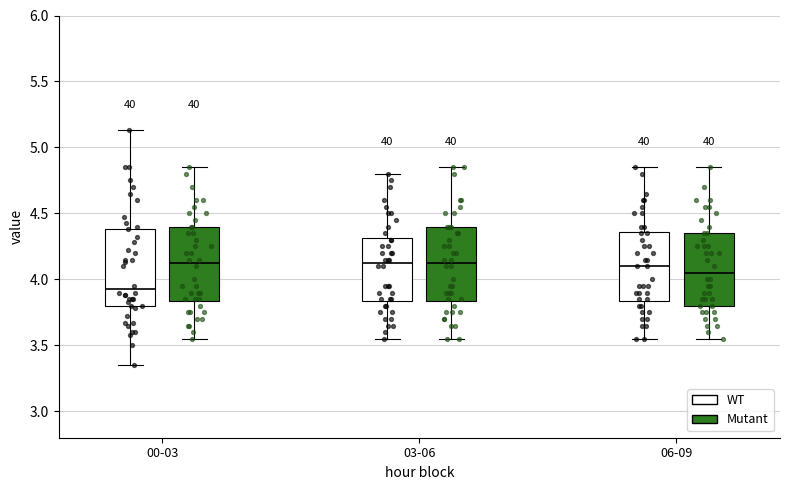

Reading left to right, transcribe this box plot: for each box, give where its median line is, the range the box spans, and where its two whiskers end, as read against the y-axis. The values are not printed on the chart, so give them approximately, as read against the axis.

00-03 (WT): median 3.95, box 3.80 to 4.40, whiskers 3.35 to 5.15
00-03 (Mutant): median 4.15, box 3.85 to 4.40, whiskers 3.55 to 4.85
03-06 (WT): median 4.15, box 3.85 to 4.30, whiskers 3.55 to 4.80
03-06 (Mutant): median 4.15, box 3.85 to 4.40, whiskers 3.55 to 4.85
06-09 (WT): median 4.10, box 3.85 to 4.35, whiskers 3.55 to 4.85
06-09 (Mutant): median 4.05, box 3.80 to 4.35, whiskers 3.55 to 4.85